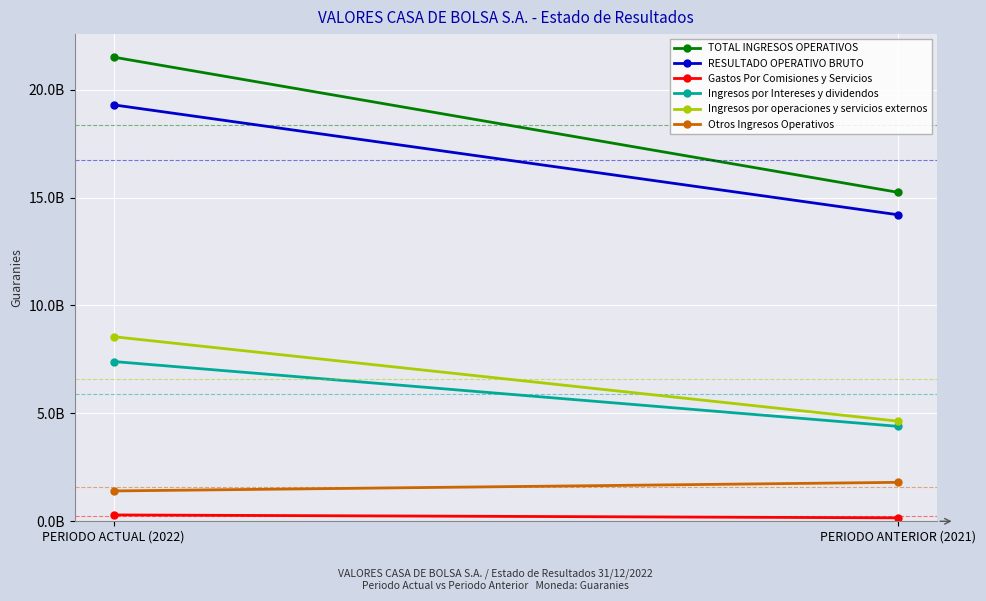

Reading left to right, extract all data points from this chart.

TOTAL INGRESOS OPERATIVOS: PERIODO ACTUAL (2022)=21506125238	PERIODO ANTERIOR (2021)=15242419053
RESULTADO OPERATIVO BRUTO: PERIODO ACTUAL (2022)=19294206552	PERIODO ANTERIOR (2021)=14202718540
Gastos Por Comisiones y Servicios: PERIODO ACTUAL (2022)=293629490	PERIODO ANTERIOR (2021)=159485151
Ingresos por Intereses y dividendos: PERIODO ACTUAL (2022)=7402209461	PERIODO ANTERIOR (2021)=4398319099
Ingresos por operaciones y servicios externos: PERIODO ACTUAL (2022)=8552136524	PERIODO ANTERIOR (2021)=4638177651
Otros Ingresos Operativos: PERIODO ACTUAL (2022)=1405704844	PERIODO ANTERIOR (2021)=1803903426